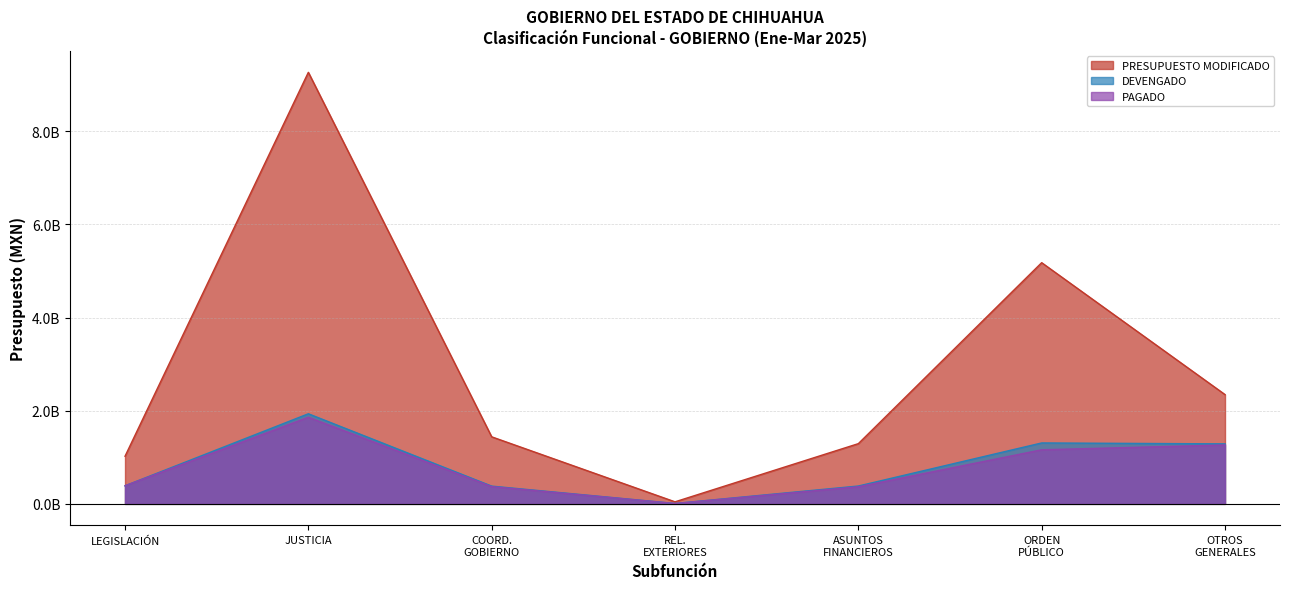

What is the difference between the highest and lowest values at REL. EXTERIORES?

36117341